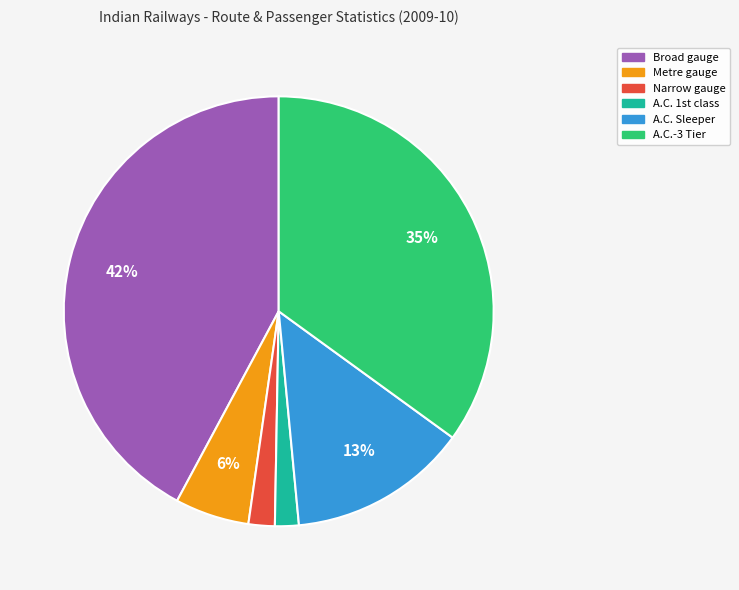

Is there any slice that represents more than half of the pie?

No